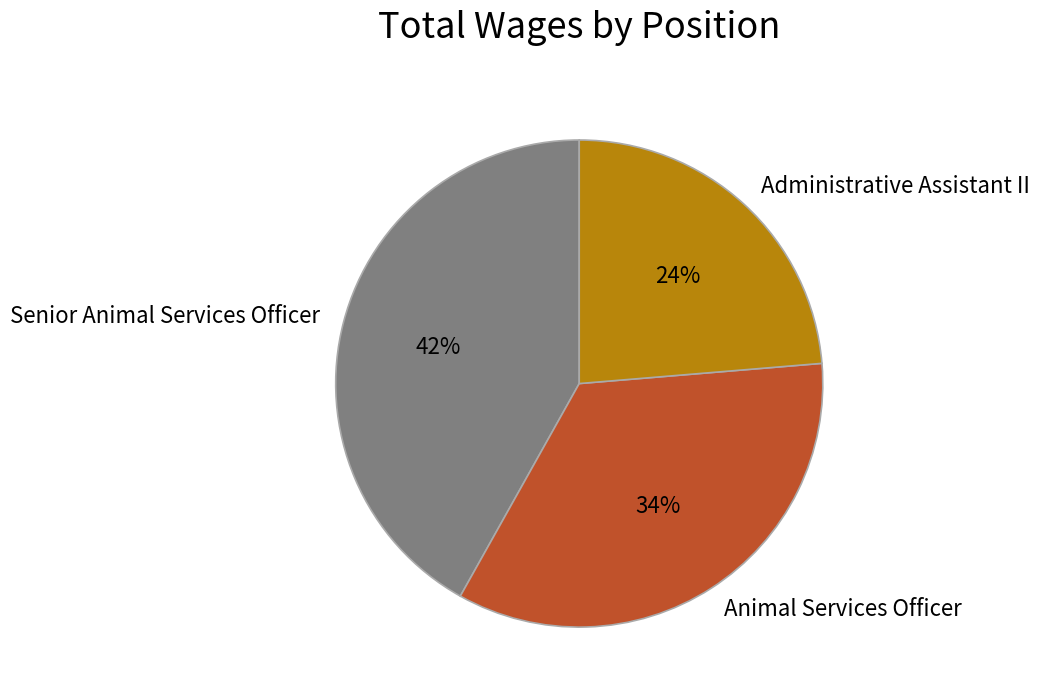

Which category has the smallest portion of the pie?

Administrative Assistant II